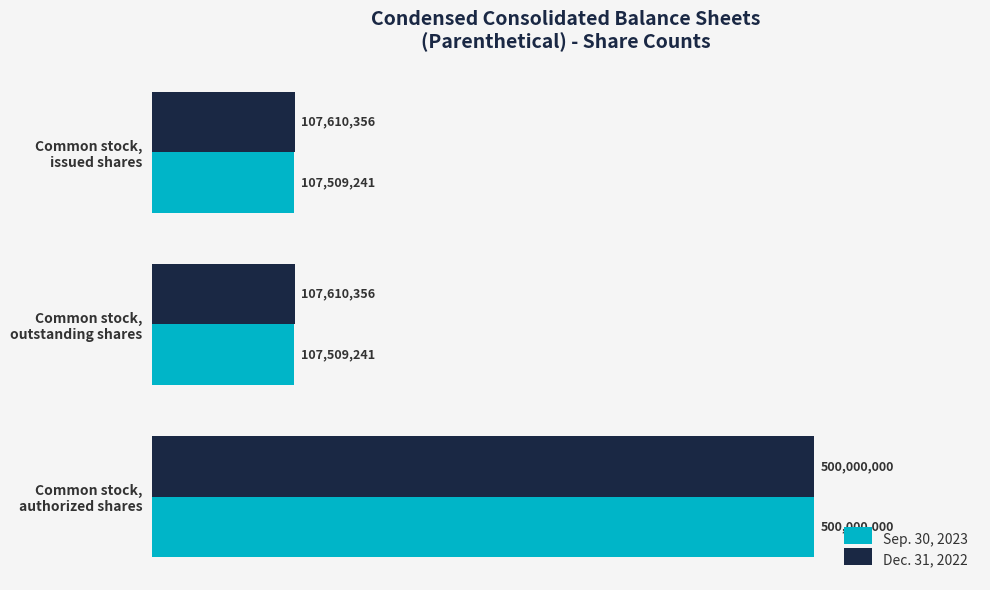

Reading left to right, what are all the values shown in this chart?

Sep. 30, 2023: 107509241	107509241	500000000
Dec. 31, 2022: 107610356	107610356	500000000